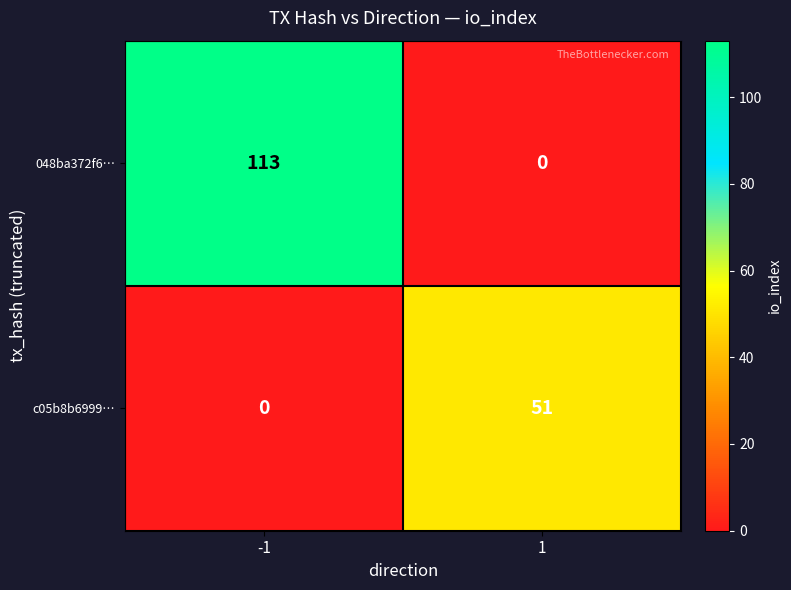

Which series has the widest spread of values?

048ba372f6…